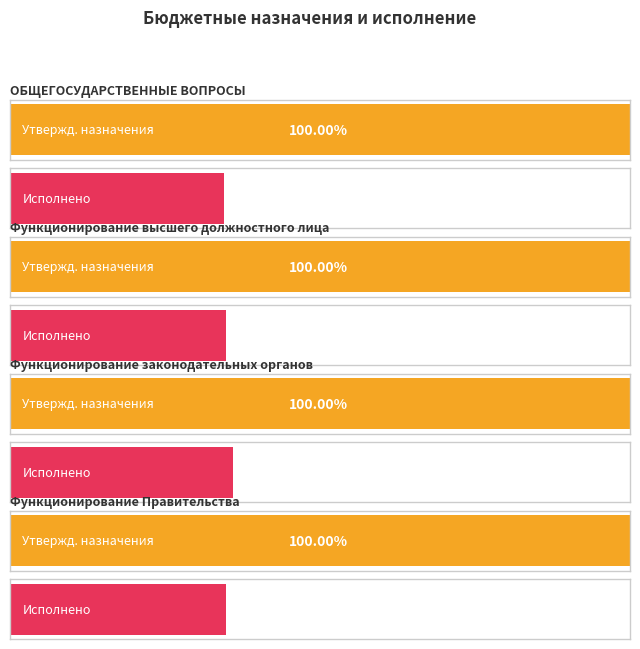

Reading left to right, list all the values displayed in this chart.

Утвержденные бюджетные назначения: ОБЩЕГОСУДАРСТВЕННЫЕ ВОПРОСЫ=276118282.4	Функционирование высшего должностного лица=14429652.3	Функционирование законодательных органов=8447953.1	Функционирование Правительства=189223070.9
Исполнено: ОБЩЕГОСУДАРСТВЕННЫЕ ВОПРОСЫ=95205813.0	Функционирование высшего должностного лица=5016671.8	Функционирование законодательных органов=3043271.2	Функционирование Правительства=65827871.6